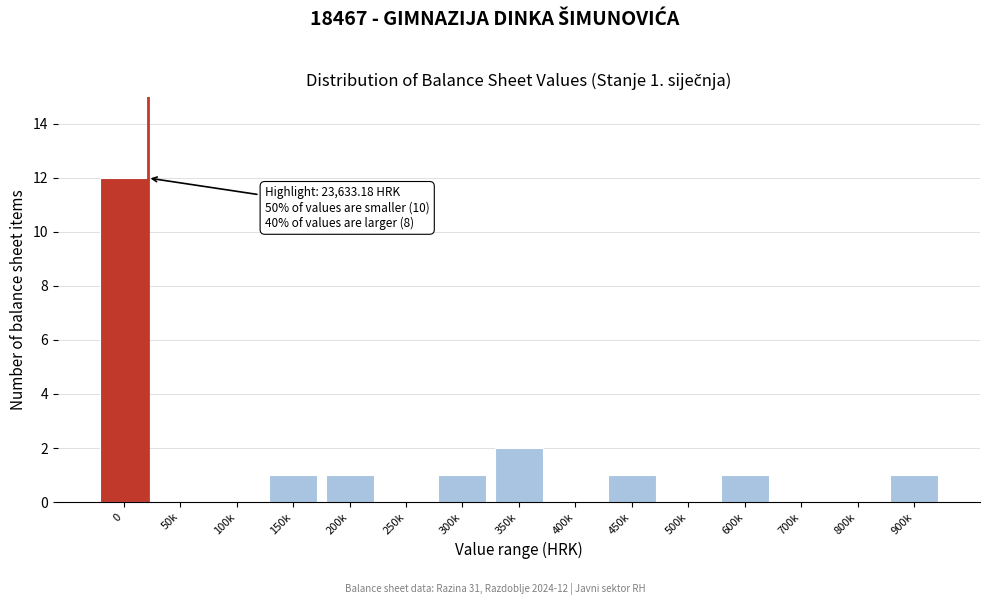

Reading left to right, list all the values displayed in this chart.

0=12	50k=0	100k=0	150k=1	200k=1	250k=0	300k=1	350k=2	400k=0	450k=1	500k=0	600k=1	700k=0	800k=0	900k=1